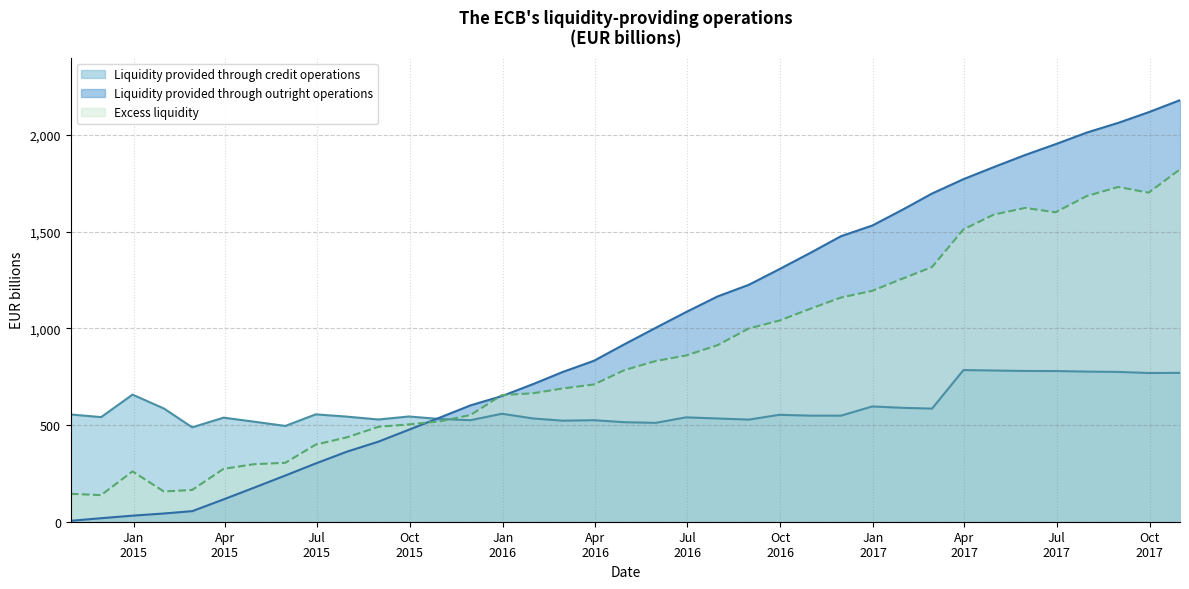

Reading left to right, what are all the values shown in this chart?

Liquidity provided through credit operations: 554.7	541.1	657.5	585.6	488.3	538.3	517.5	495.5	555.3	543.5	528.7	544.3	531.2	525.1	558.5	533.9	522.6	525.1	514.8	511.4	539.9	534.0	528.2	553.0	548.7	548.6	596.1	588.9	585.1	784.4	782.2	779.8	779.4	776.5	774.9	769.3	770.0
Excess liquidity: 144.3	137.6	260.4	156.4	164.5	273.5	297.4	304.8	398.8	436.6	491.0	503.4	519.2	552.1	655.0	664.4	689.1	710.0	784.1	831.2	860.0	913.0	999.8	1040.1	1101.9	1159.5	1194.4	1260.0	1317.2	1511.9	1588.4	1623.2	1600.5	1684.8	1731.5	1701.9	1822.7
Liquidity provided through outright operations: 4.8	18.2	31.4	42.6	54.7	115.6	175.9	239.0	301.3	362.6	414.3	475.6	539.4	601.9	649.9	712.3	774.4	832.6	917.8	1003.1	1084.6	1165.1	1225.6	1305.9	1391.4	1476.8	1532.0	1617.1	1697.6	1771.7	1834.3	1896.9	1952.7	2013.1	2063.1	2118.1	2180.5